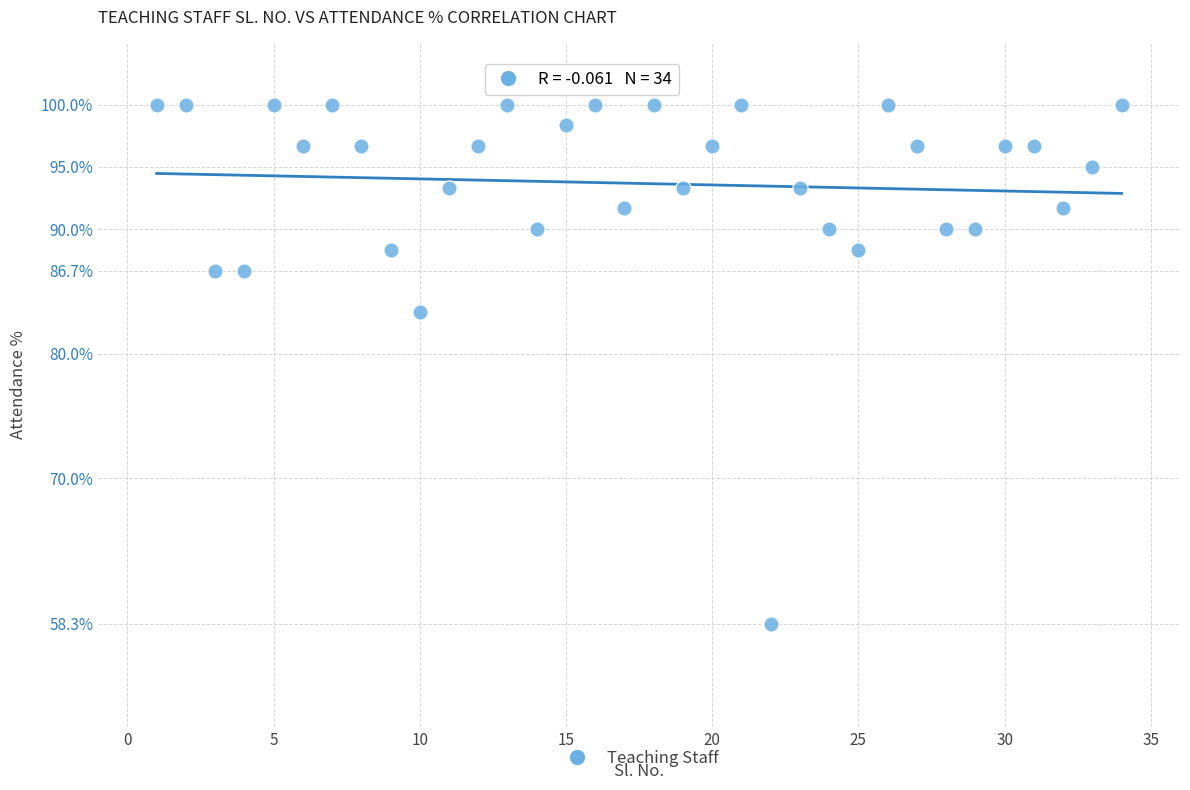

What Y value in the scatter plot is closest to 79?

83.3